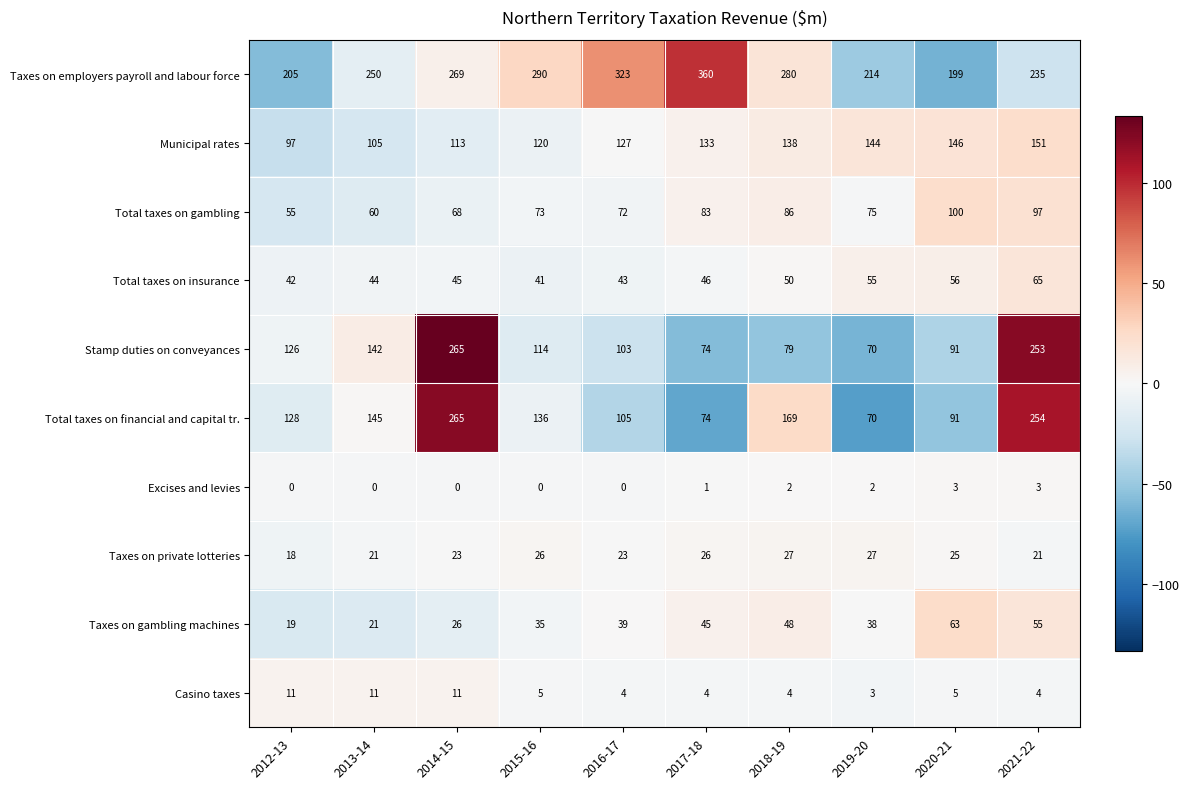

What is the maximum value for Stamp duties on conveyances?

265